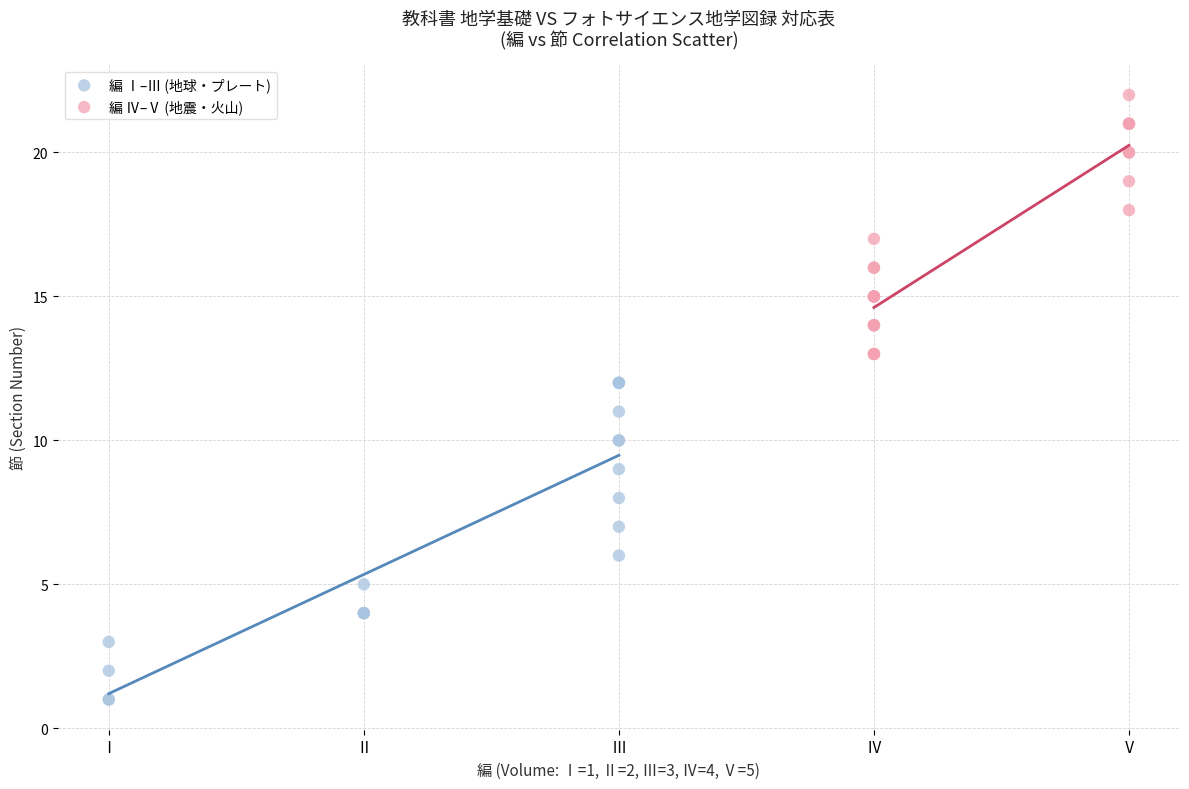

Which series contains the lowest Y value?

編 Ⅰ–Ⅲ (地球・プレート)